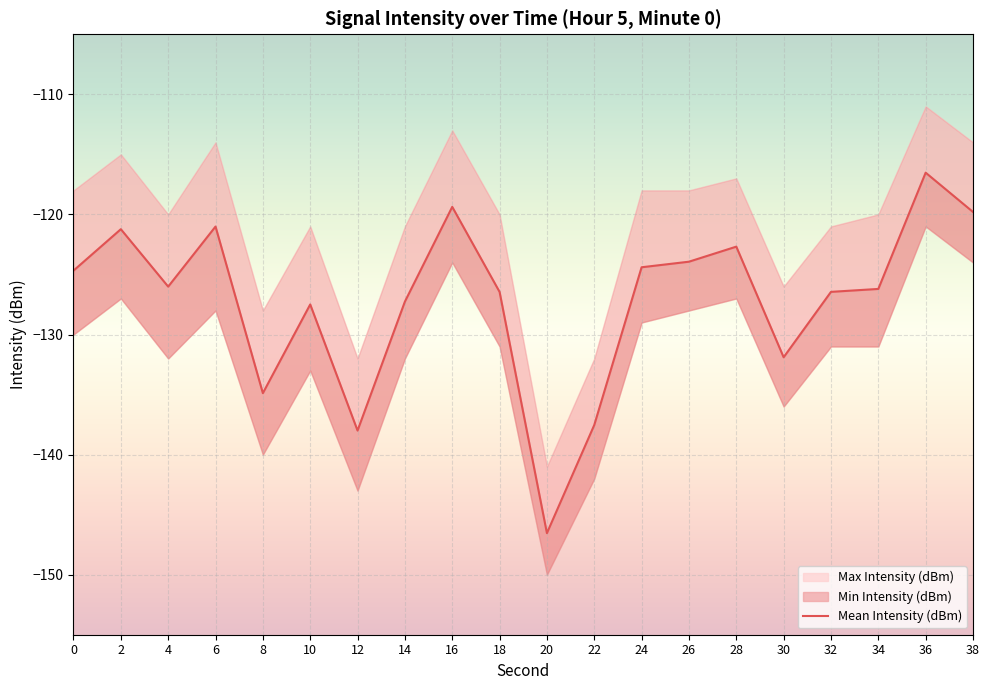

Reading left to right, what are all the values shown in this chart?

0=-124.7	2=-121.2	4=-126.0	6=-121.0	8=-134.9	10=-127.5	12=-138.0	14=-127.3	16=-119.4	18=-126.5	20=-146.5	22=-137.5	24=-124.4	26=-123.9	28=-122.7	30=-131.9	32=-126.4	34=-126.2	36=-116.5	38=-119.8